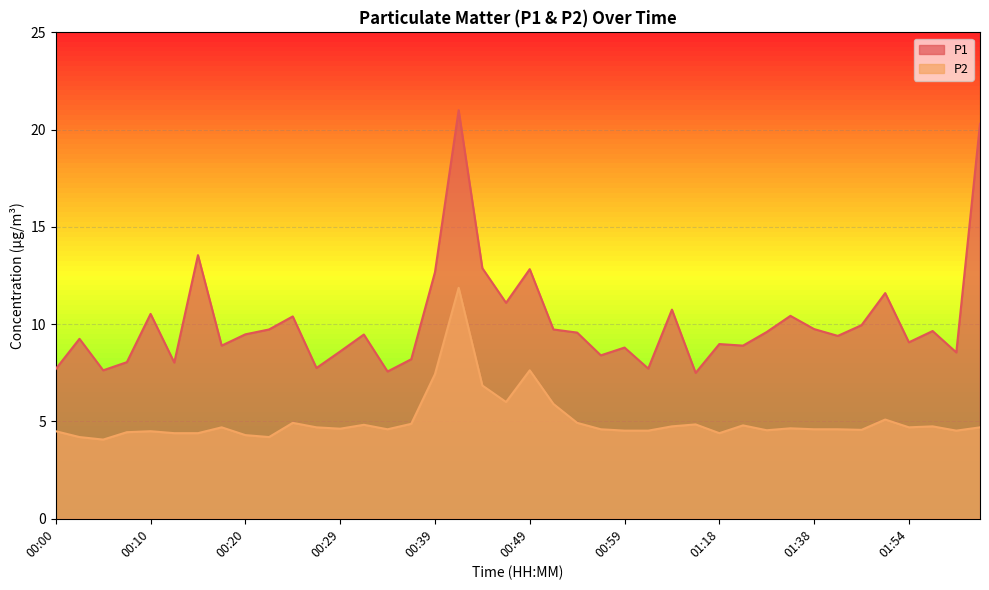

At which label does P2 reach its peak?

00:42